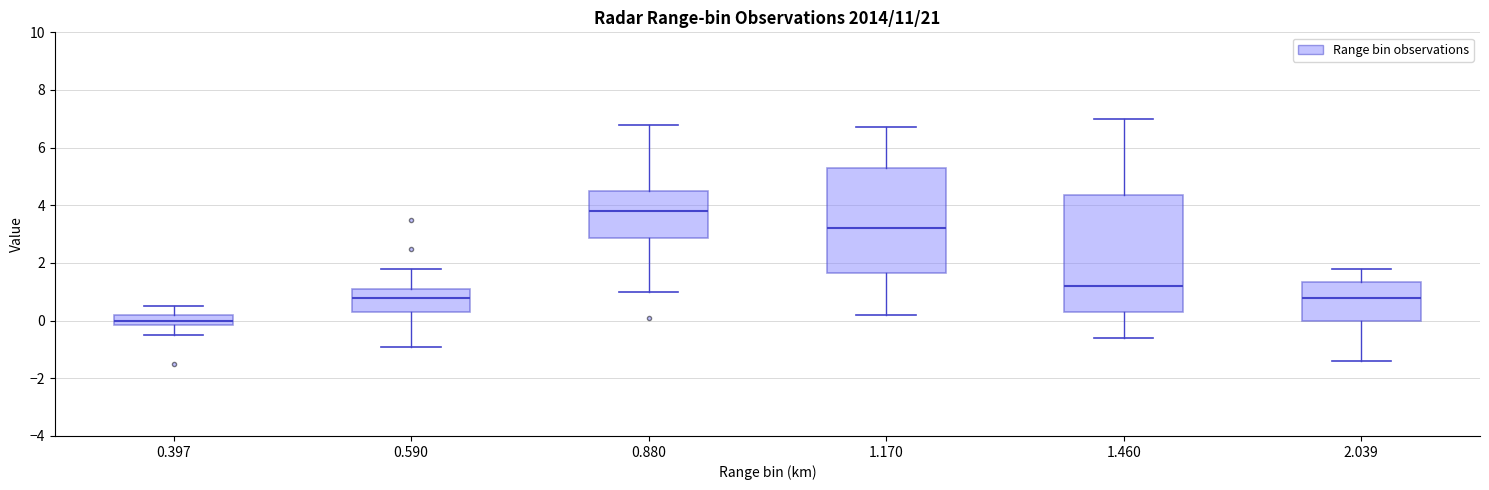

Where is the lower edge of the box at x = 0.397 on the y-axis? The values are not printed on the chart, so give them approximately, as read against the axis.

-0.2